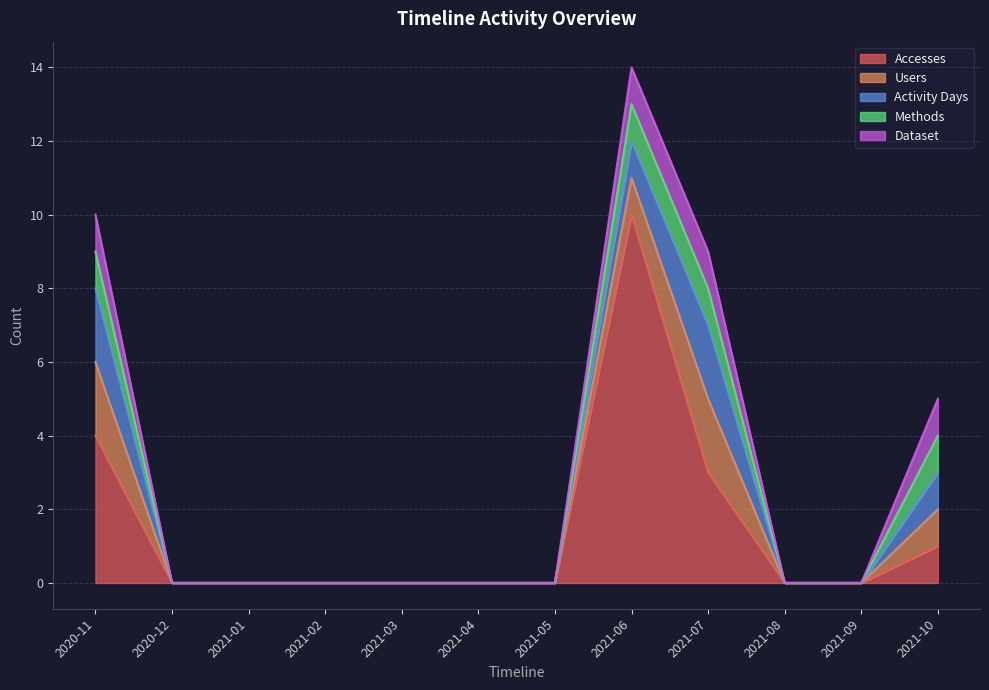

Reading left to right, extract all data points from this chart.

Accesses: 4	0	0	0	0	0	0	10	3	0	0	1
Users: 2	0	0	0	0	0	0	1	2	0	0	1
Activity Days: 2	0	0	0	0	0	0	1	2	0	0	1
Methods: 1	0	0	0	0	0	0	1	1	0	0	1
Dataset: 1	0	0	0	0	0	0	1	1	0	0	1